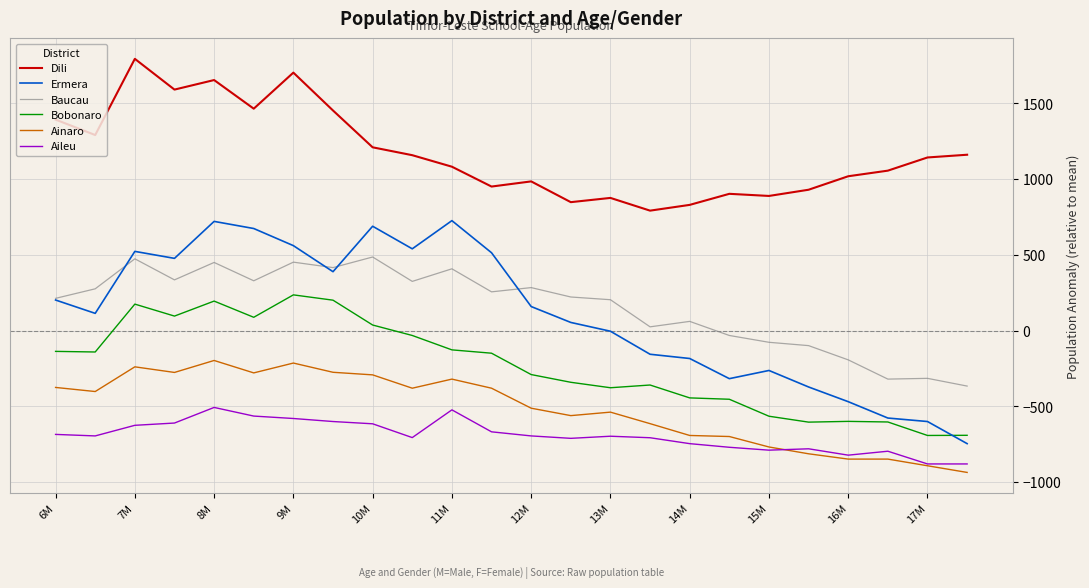

What is the maximum value for Aileu?

-507.5